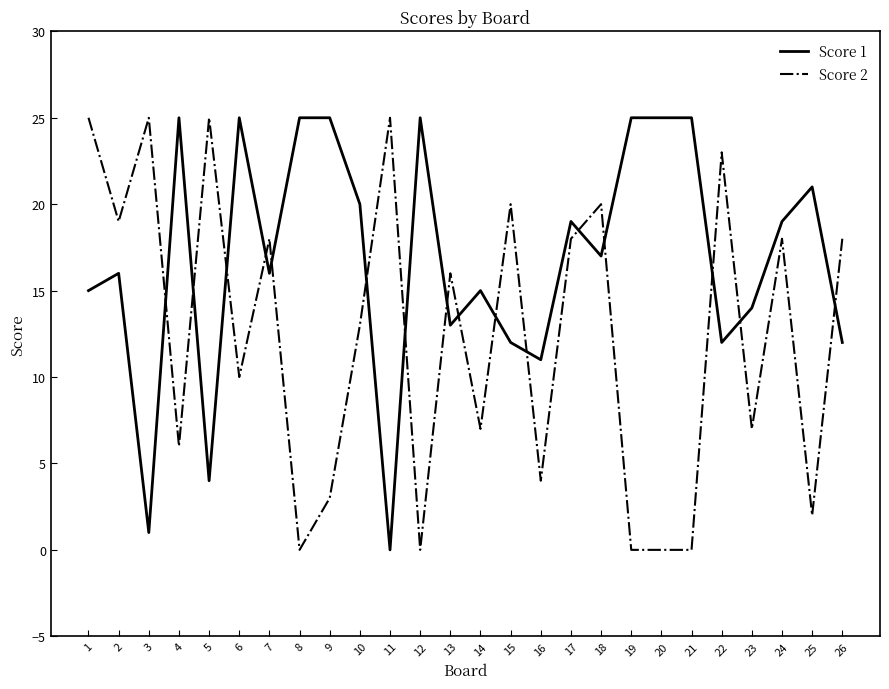

What is the highest value of the Score 1 series?

25